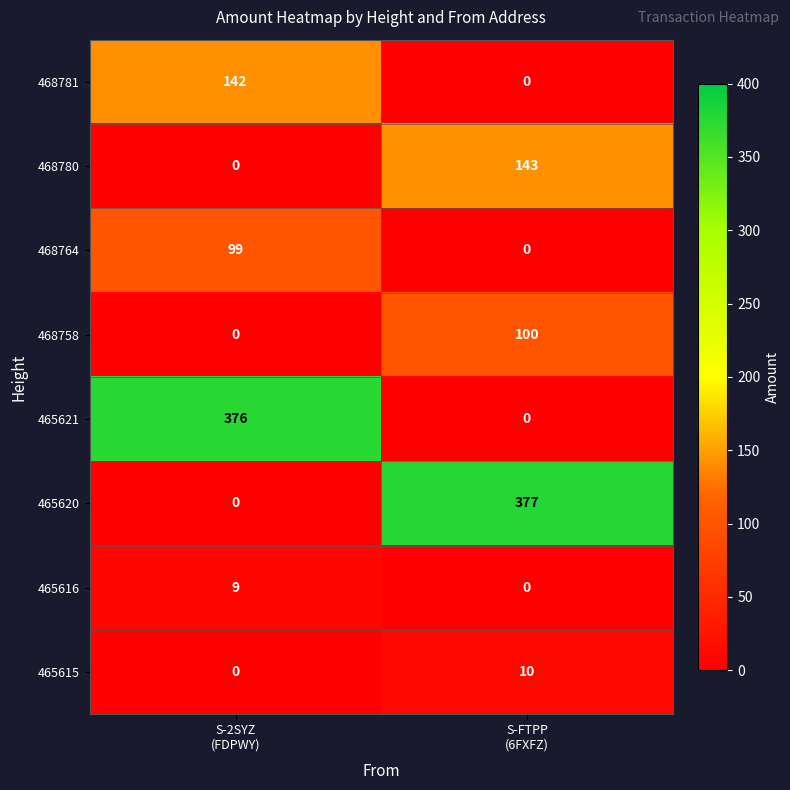

What is the sum of all 465621 values?

376